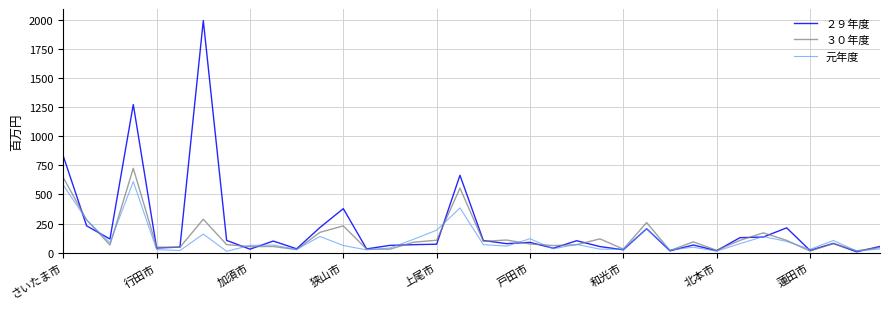

Does the chart have visible grid lines?

Yes